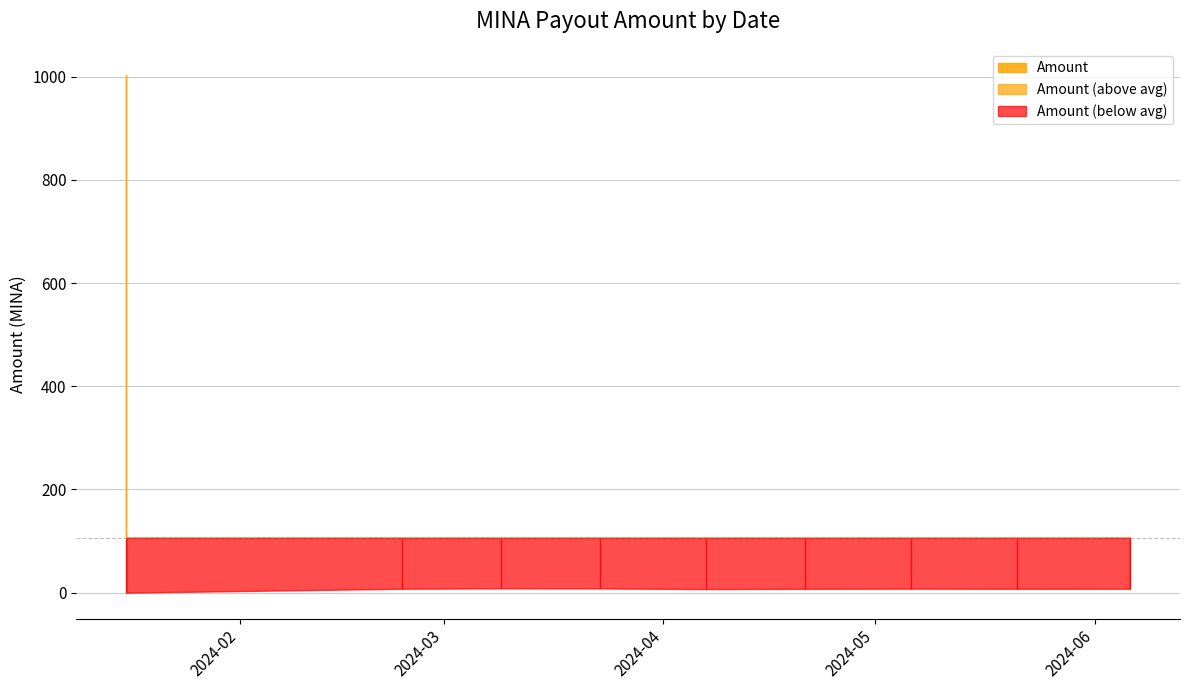

What is the label of the 10th point from the right?

2024-01-16